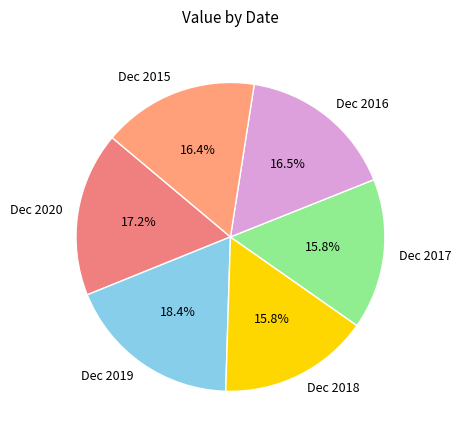

How many segments does this pie chart have?

6